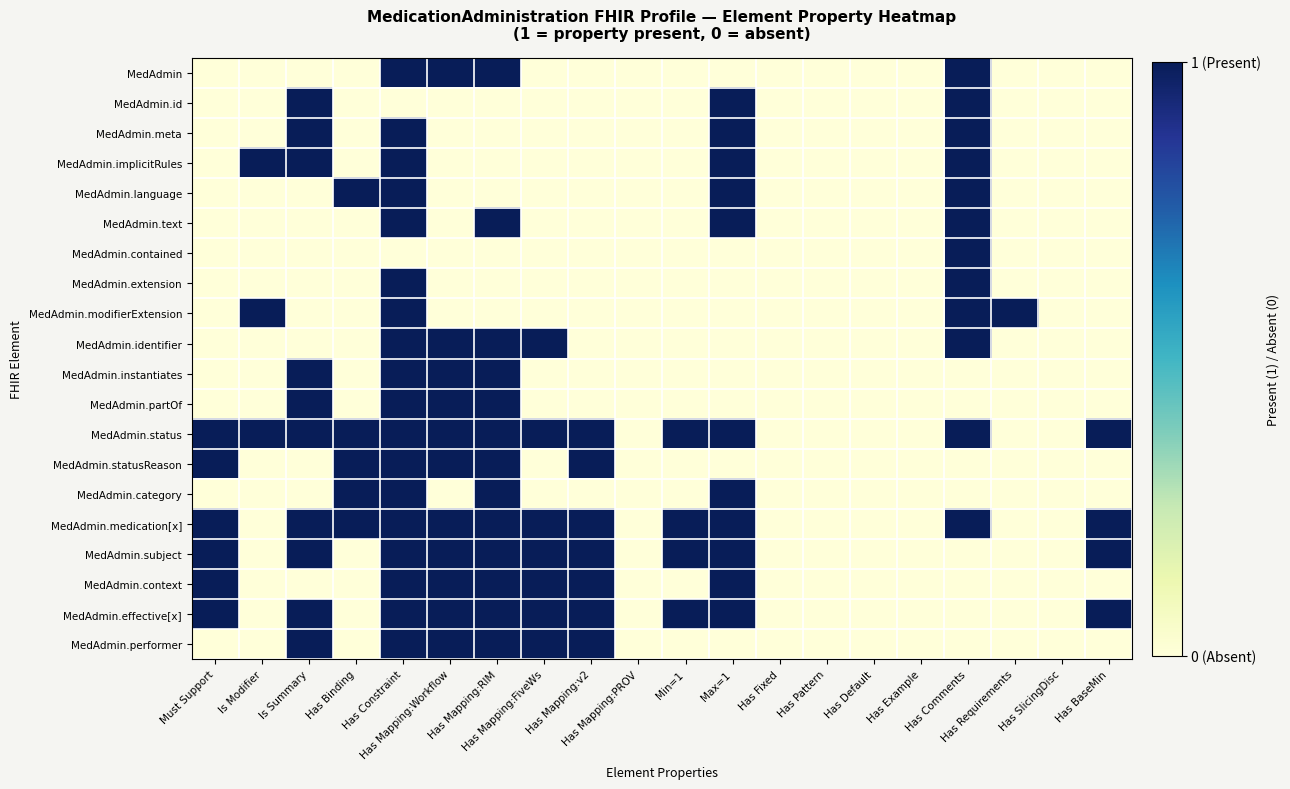

What is the difference between the highest and lowest values at Has BaseMin?

1